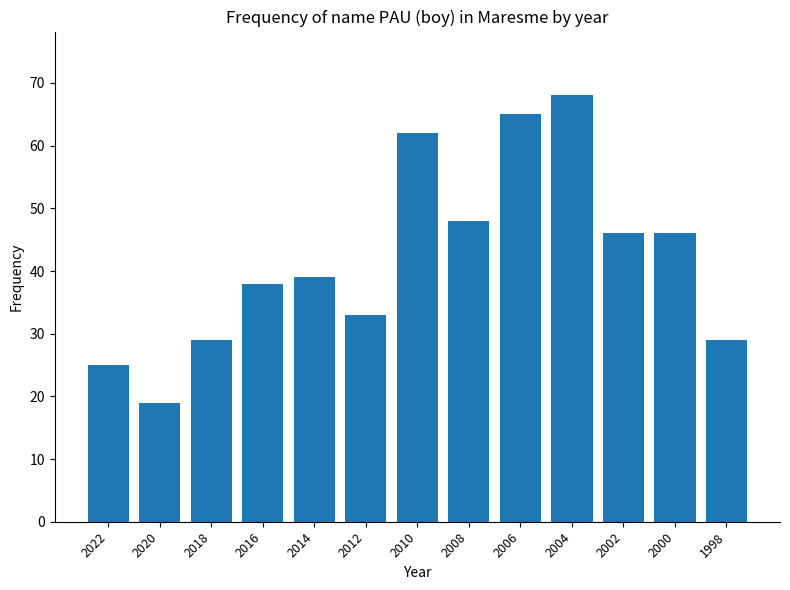

Is it true that the value at 2000 is 46?

True